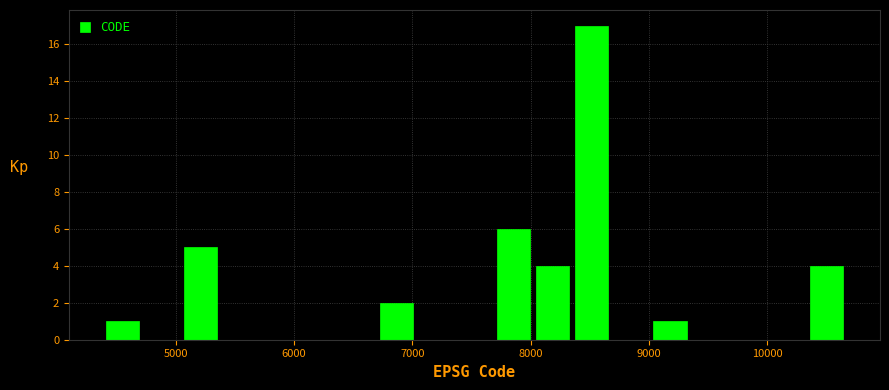

Around what value on the x-axis is the tallest bar? Give the approximate position of its centre, as read against the axis.

8500